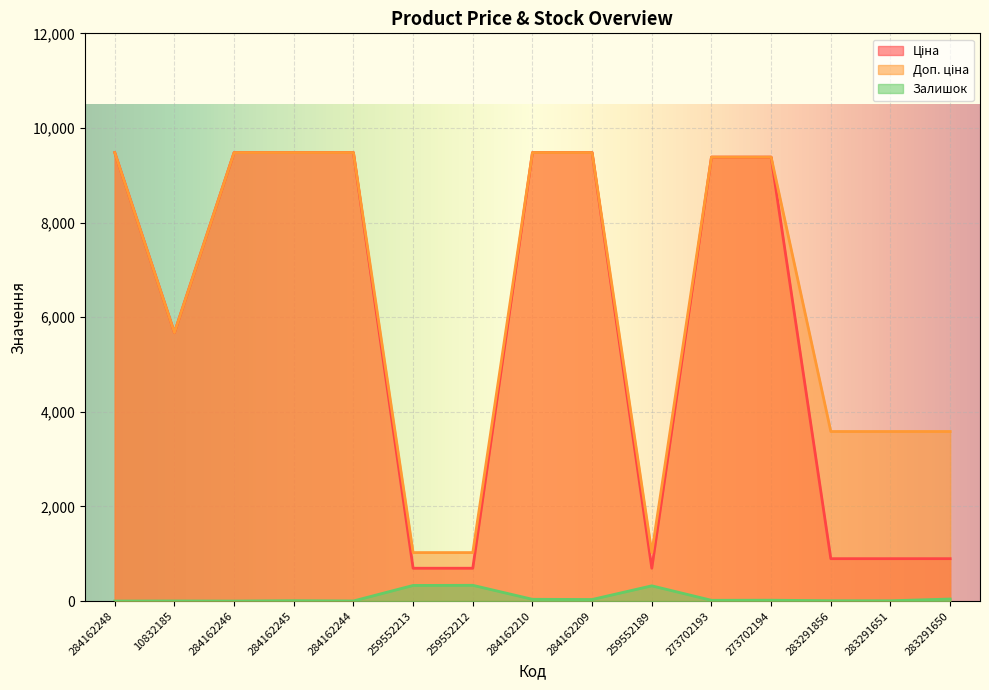

True or false: Залишок has a value of 22.0 at 283291650.

False